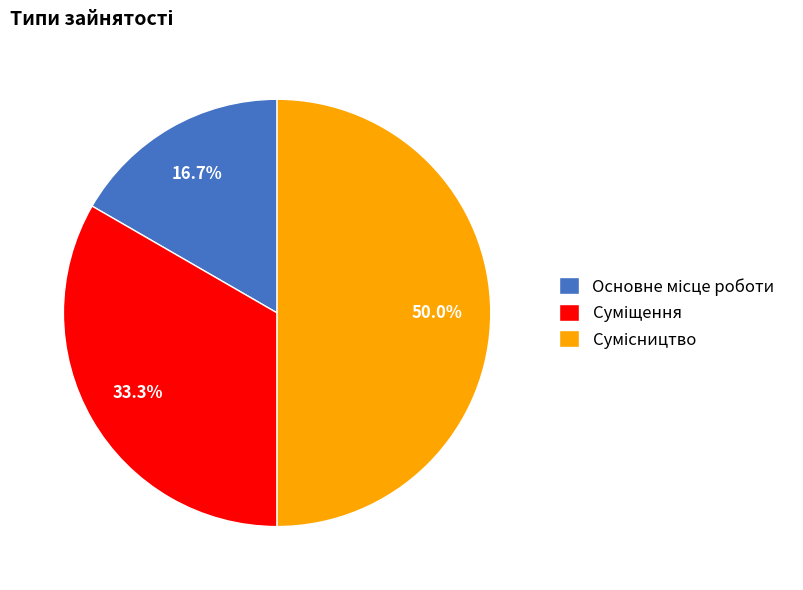

What percentage is NOT represented by Основне місце роботи?

83.3%